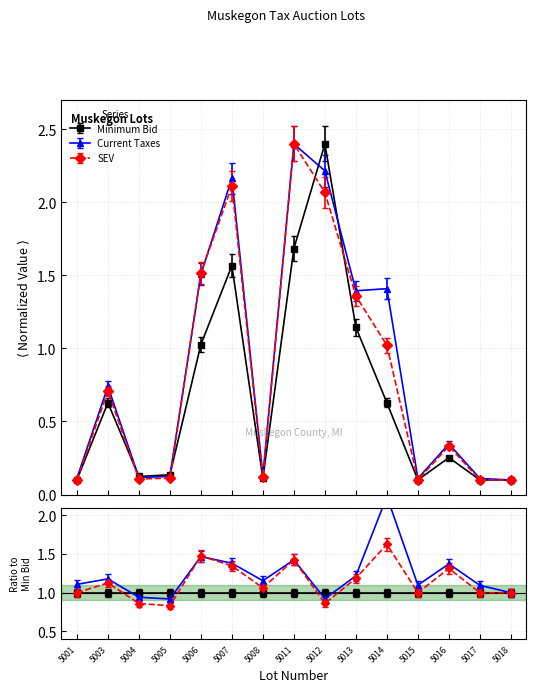

List the series in order of their peak value, highest first.

Minimum Bid, Current Taxes, SEV